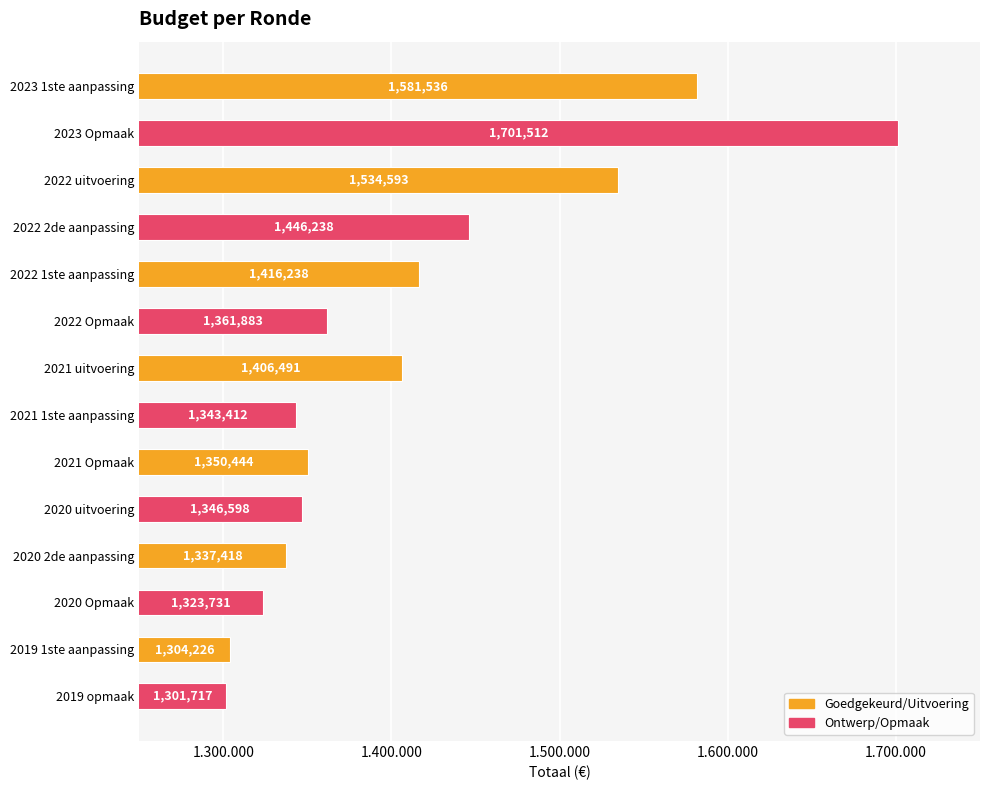

List the labels in order of value, largest first.

2023 Opmaak, 2023 1ste aanpassing, 2022 uitvoering, 2022 2de aanpassing, 2022 1ste aanpassing, 2021 uitvoering, 2022 Opmaak, 2021 Opmaak, 2020 uitvoering, 2021 1ste aanpassing, 2020 2de aanpassing, 2020 Opmaak, 2019 1ste aanpassing, 2019 opmaak